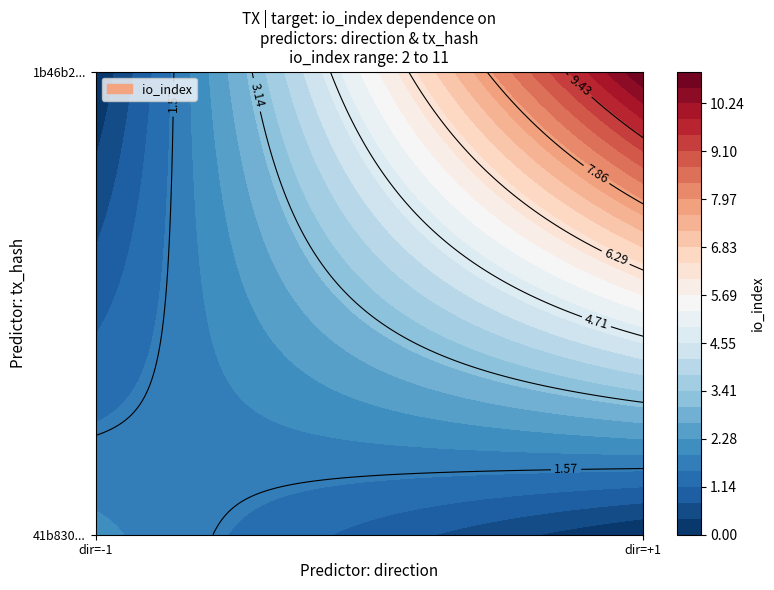

Which has a higher value, direction or io_index?

io_index